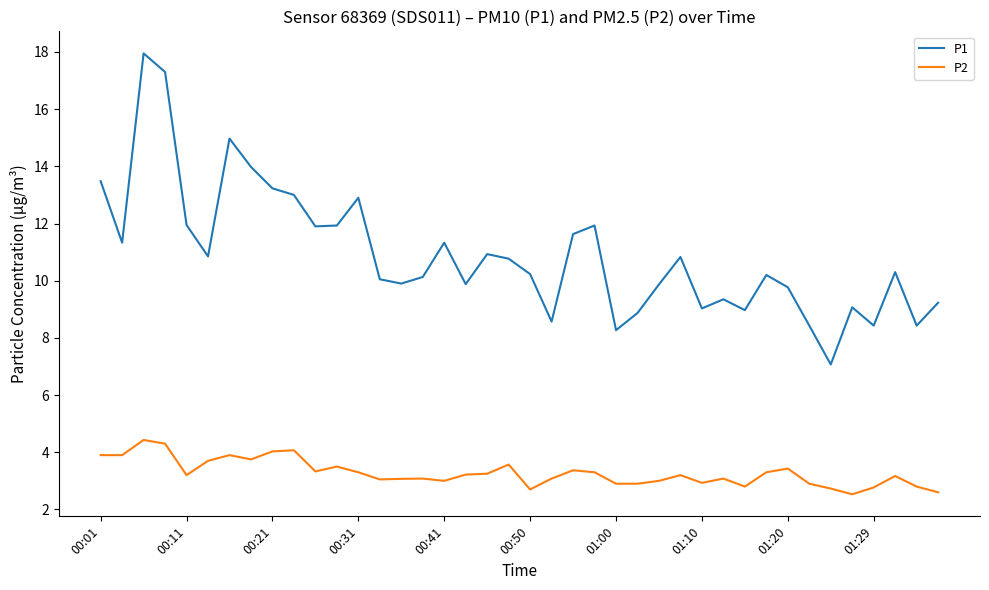

What is the maximum value for P2?

4.4